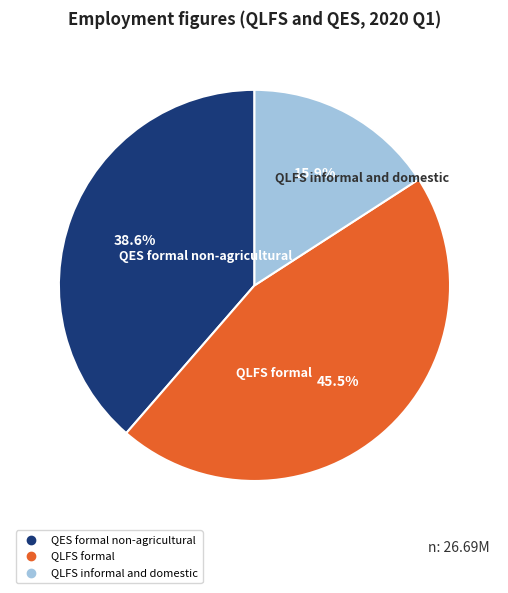

What percentage is NOT represented by QES formal non-agricultural?

61.4%